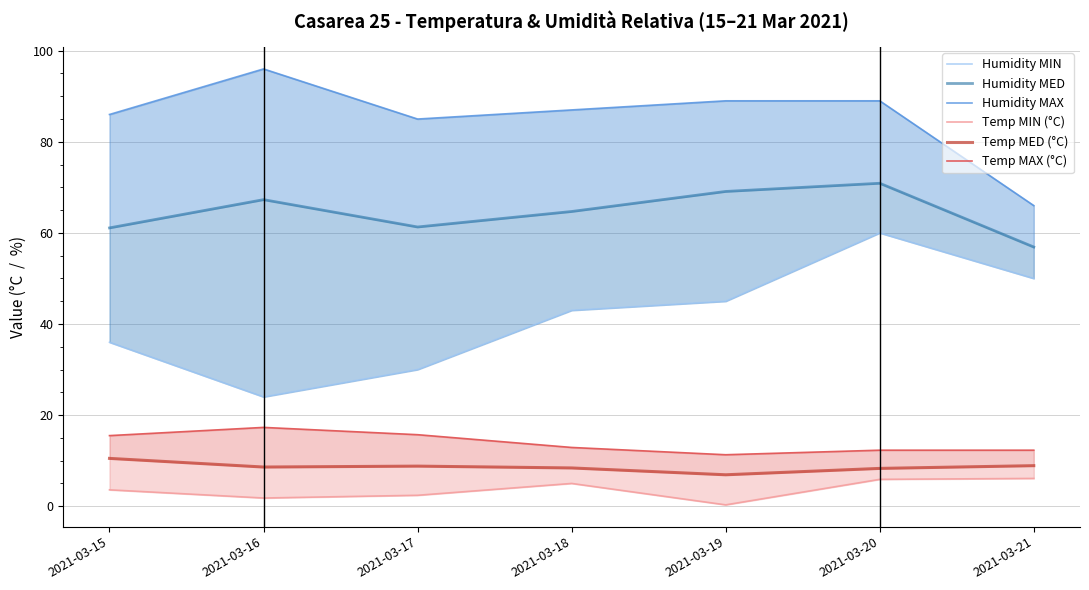

What is the spread (max minus min) of values at 2021-03-15?

82.4